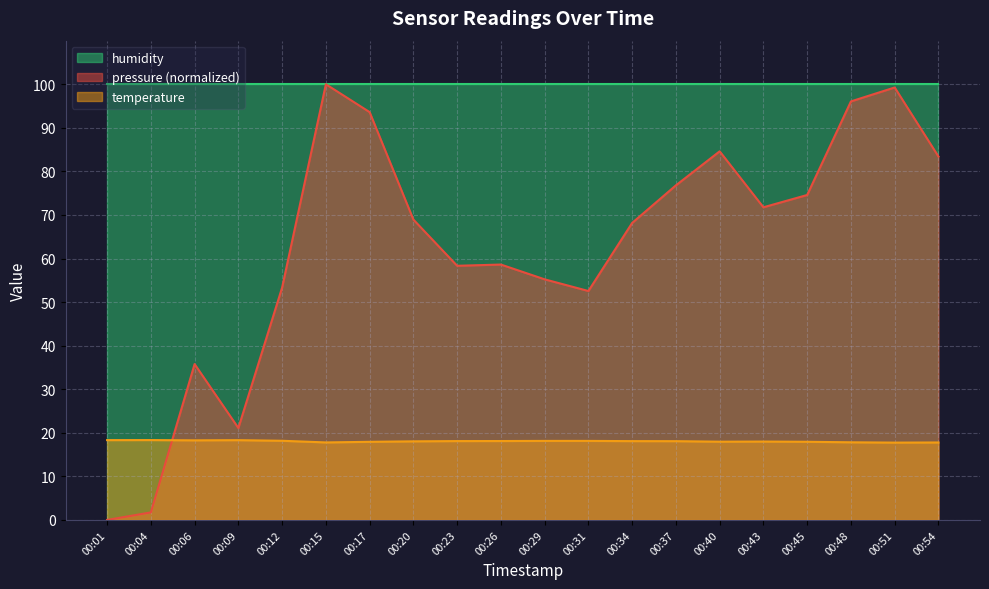

What is the total value across all series at 00:31?

170.7